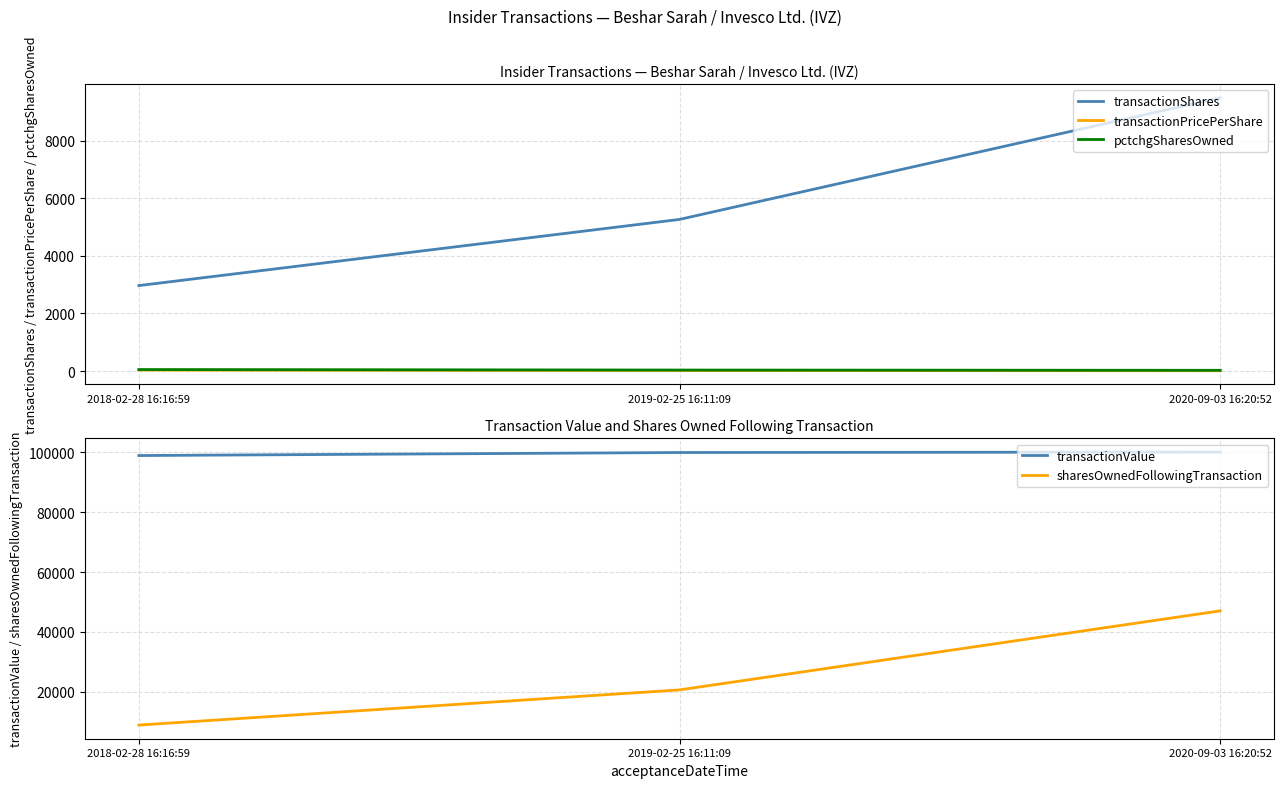

Reading left to right, what are all the values shown in this chart?

transactionShares: 2018-02-28 16:16:59=2970.0	2019-02-25 16:11:09=5270.0	2020-09-03 16:20:52=9500.0
transactionPricePerShare: 2018-02-28 16:16:59=33.3	2019-02-25 16:11:09=19.0	2020-09-03 16:20:52=10.5
pctchgSharesOwned: 2018-02-28 16:16:59=51.0	2019-02-25 16:11:09=34.0	2020-09-03 16:20:52=25.0
transactionValue: 2018-02-28 16:16:59=98960.0	2019-02-25 16:11:09=99972.0	2020-09-03 16:20:52=100117.0
sharesOwnedFollowingTransaction: 2018-02-28 16:16:59=8837.0	2019-02-25 16:11:09=20601.0	2020-09-03 16:20:52=47021.0